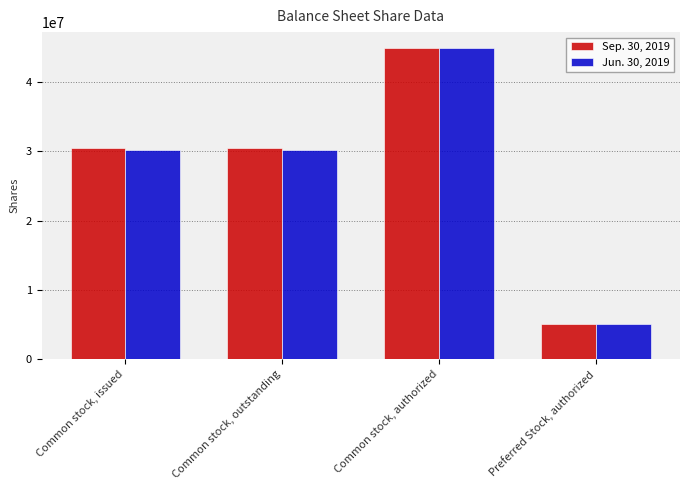

What is the difference between the highest and lowest values at Common stock, outstanding?

327031